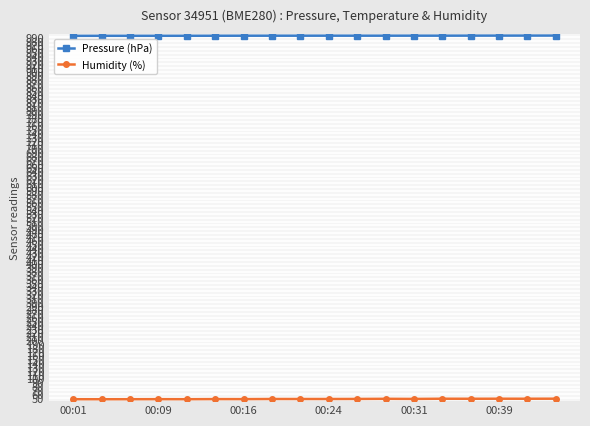

Which series has the largest total across all categories?

Pressure (hPa)